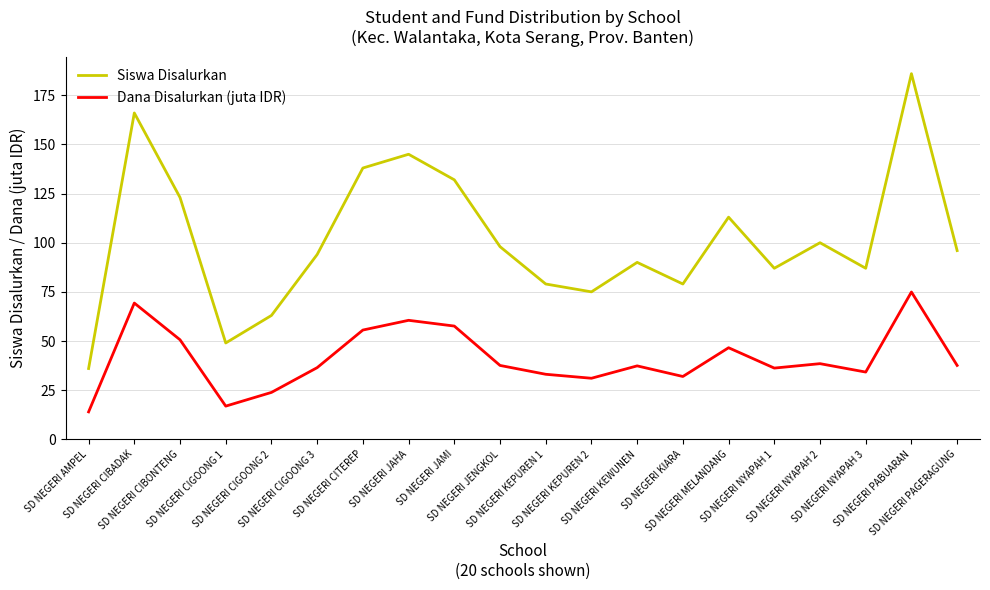

Where is the first local maximum for Siswa Disalurkan?

SD NEGERI CIBADAK